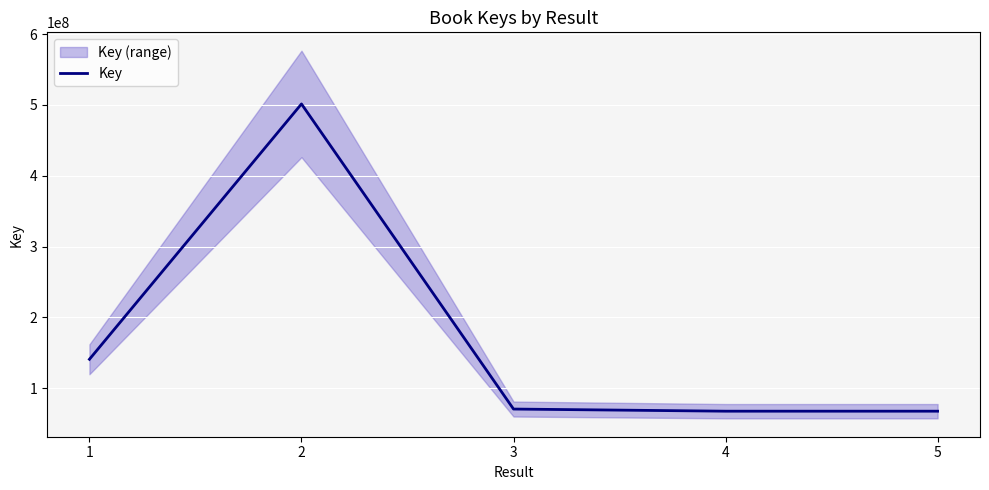

What is the greatest value displayed?

501407006